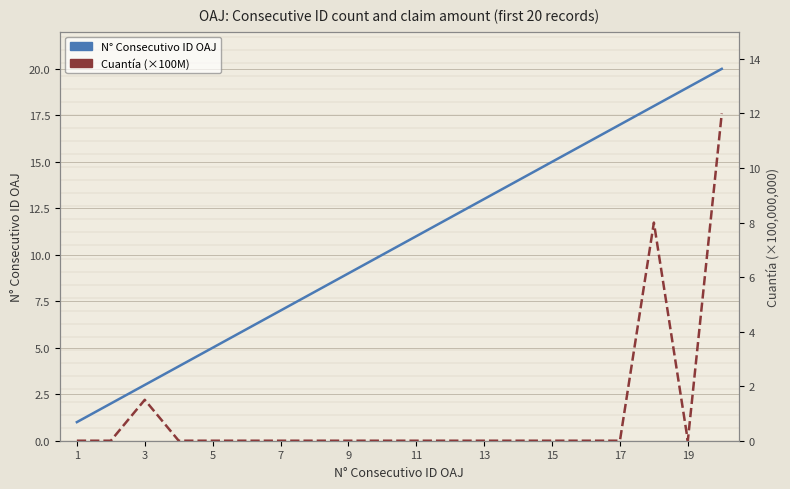

At 7, list the series in order from largest to smallest.

N° Consecutivo ID OAJ, Cuantía (×100M)